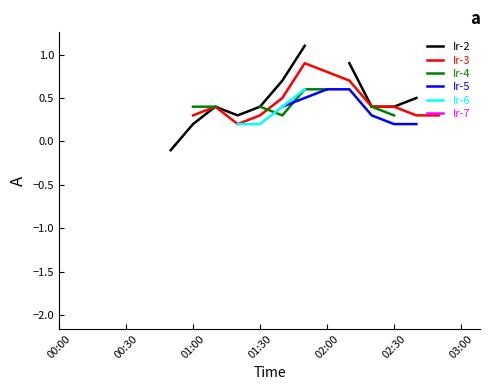

Between 12 and 14, which series saw the biggest shift?

Ir-7